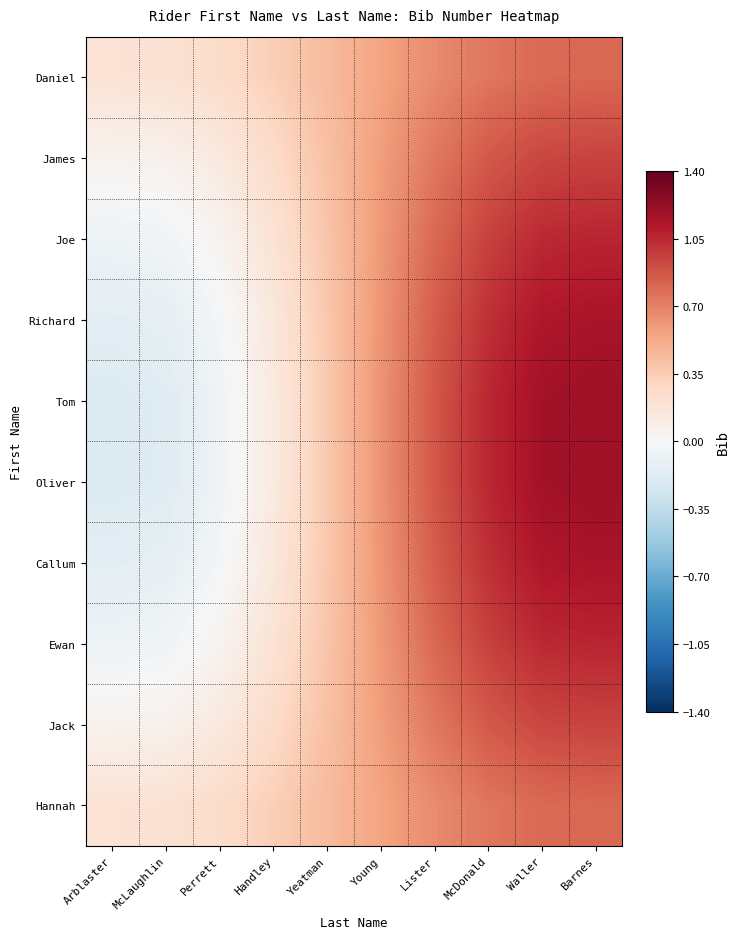

Reading left to right, extract all data points from this chart.

Daniel: Arblaster=0.2	McLaughlin=0.2	Perrett=0.3	Handley=0.3	Yeatman=0.4	Young=0.6	Lister=0.7	McDonald=0.7	Waller=0.8	Barnes=0.8
James: Arblaster=0.1	McLaughlin=0.1	Perrett=0.1	Handley=0.3	Yeatman=0.4	Young=0.6	Lister=0.7	McDonald=0.9	Waller=0.9	Barnes=0.9
Joe: Arblaster=-0.1	McLaughlin=-0.0	Perrett=0.0	Handley=0.2	Yeatman=0.4	Young=0.6	Lister=0.8	McDonald=1.0	Waller=1.0	Barnes=1.1
Richard: Arblaster=-0.1	McLaughlin=-0.1	Perrett=-0.0	Handley=0.2	Yeatman=0.4	Young=0.6	Lister=0.8	McDonald=1.0	Waller=1.1	Barnes=1.1
Tom: Arblaster=-0.2	McLaughlin=-0.2	Perrett=-0.1	Handley=0.1	Yeatman=0.4	Young=0.6	Lister=0.9	McDonald=1.1	Waller=1.2	Barnes=1.2
Oliver: Arblaster=-0.2	McLaughlin=-0.2	Perrett=-0.1	Handley=0.1	Yeatman=0.4	Young=0.6	Lister=0.9	McDonald=1.1	Waller=1.2	Barnes=1.2
Callum: Arblaster=-0.1	McLaughlin=-0.1	Perrett=-0.0	Handley=0.2	Yeatman=0.4	Young=0.6	Lister=0.8	McDonald=1.0	Waller=1.1	Barnes=1.1
Ewan: Arblaster=-0.1	McLaughlin=-0.0	Perrett=0.0	Handley=0.2	Yeatman=0.4	Young=0.6	Lister=0.8	McDonald=1.0	Waller=1.0	Barnes=1.1
Jack: Arblaster=0.1	McLaughlin=0.1	Perrett=0.1	Handley=0.3	Yeatman=0.4	Young=0.6	Lister=0.7	McDonald=0.9	Waller=0.9	Barnes=0.9
Hannah: Arblaster=0.2	McLaughlin=0.2	Perrett=0.3	Handley=0.3	Yeatman=0.4	Young=0.6	Lister=0.7	McDonald=0.7	Waller=0.8	Barnes=0.8